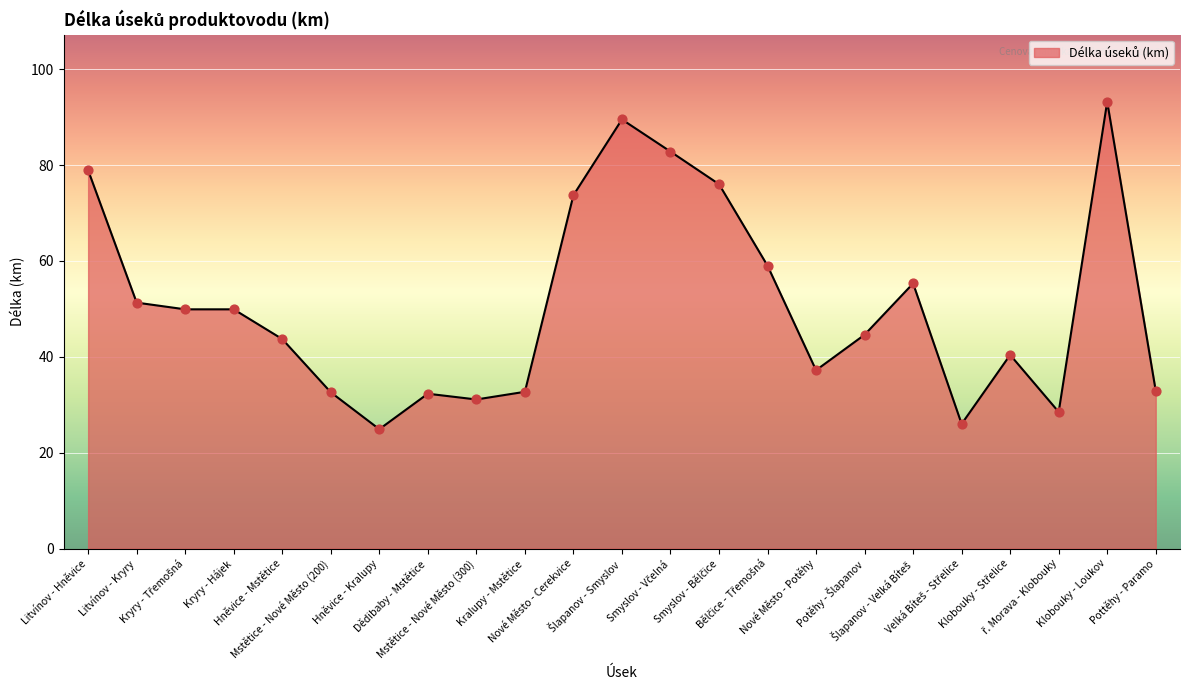

Between Klobouky - Loukov and Litvínov - Kryry, which is larger?

Klobouky - Loukov